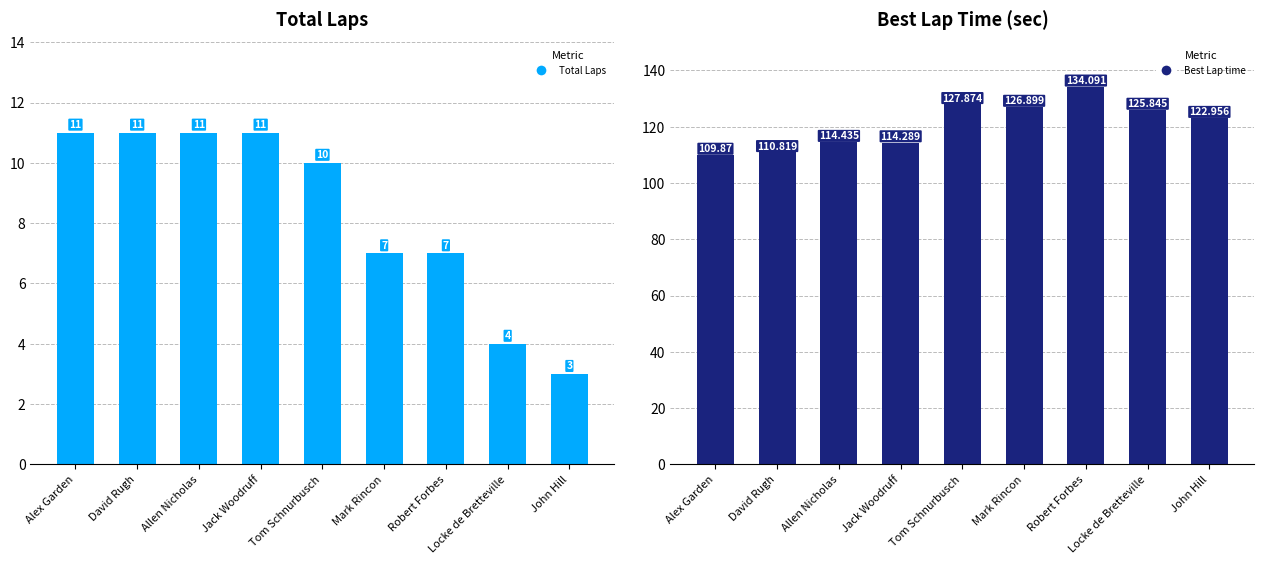

List the series in order of their peak value, highest first.

Best Lap time, Total Laps